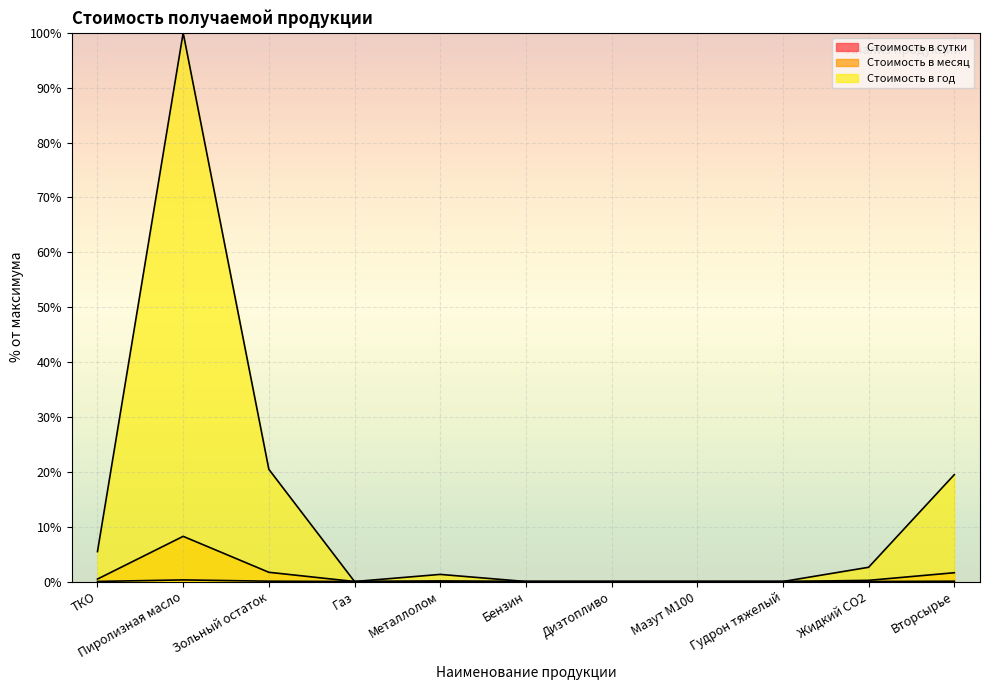

Reading left to right, list all the values displayed in this chart.

Стоимость в сутки: 5.5	100.0	20.5	0.0	1.3	0.0	0.0	0.0	0.0	2.6	19.5
Стоимость в месяц: 0.0	0.3	0.1	0.0	0.0	0.0	0.0	0.0	0.0	0.0	0.1
Стоимость в год: 0.4	8.2	1.7	0.0	0.1	0.0	0.0	0.0	0.0	0.2	1.6